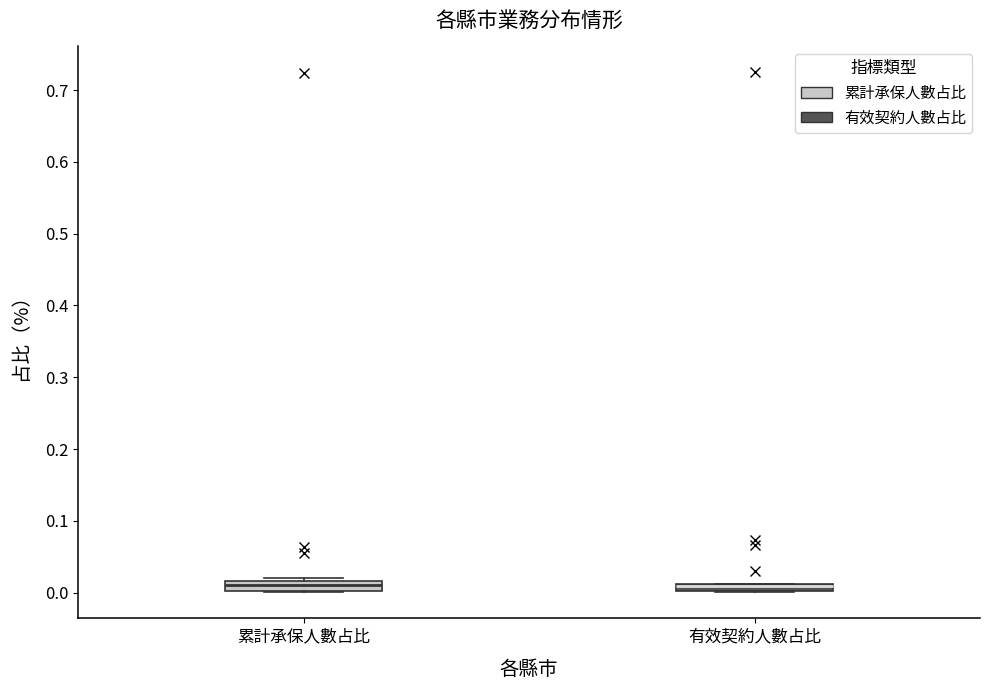

Where is the lower edge of the box for 有效契約人數占比 on the y-axis? The values are not printed on the chart, so give them approximately, as read against the axis.

0.00